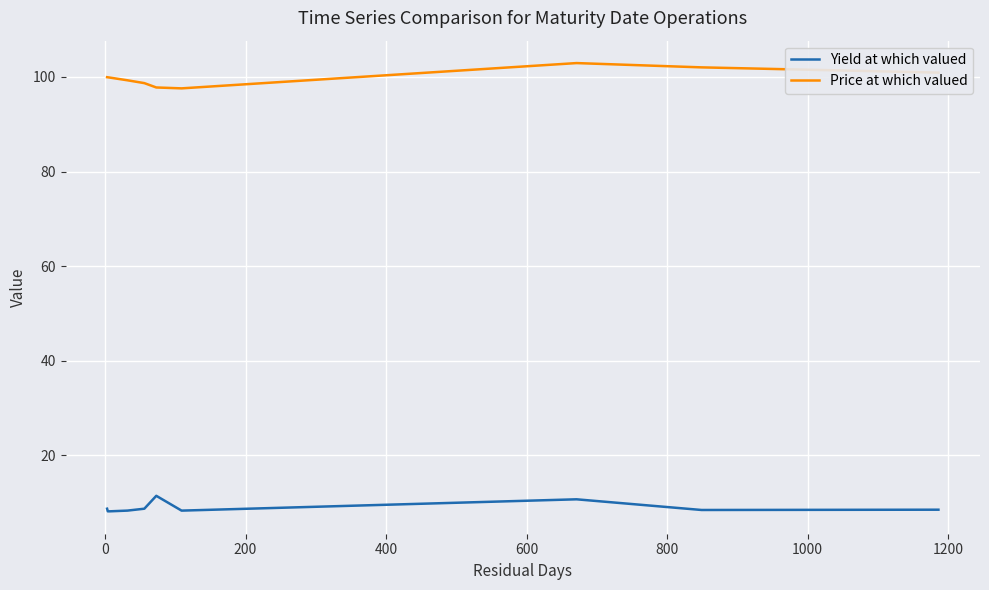

What is the maximum value for Price at which valued?

102.9